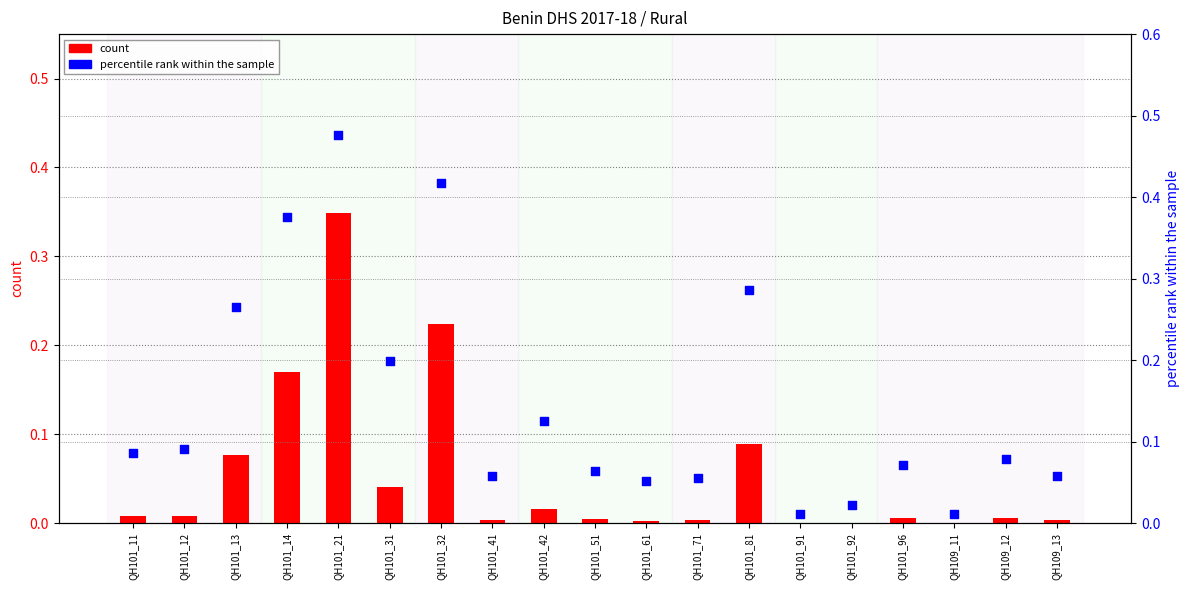

At which category is the sum across all series the highest?

QH101_21